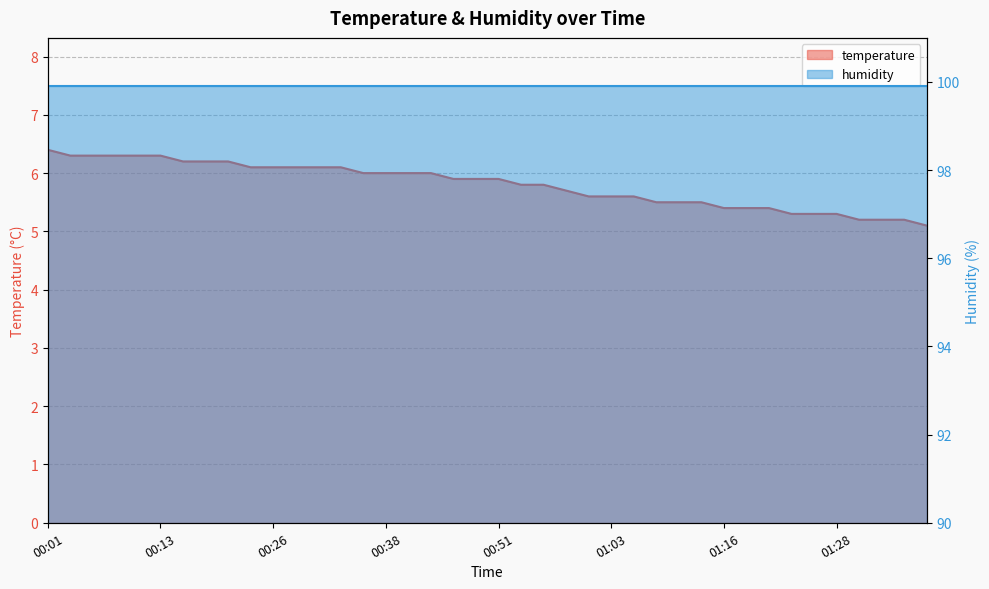

Reading left to right, extract all data points from this chart.

6.4	6.3	6.3	6.3	6.3	6.3	6.2	6.2	6.2	6.1	6.1	6.1	6.1	6.1	6.0	6.0	6.0	6.0	5.9	5.9	5.9	5.8	5.8	5.7	5.6	5.6	5.6	5.5	5.5	5.5	5.4	5.4	5.4	5.3	5.3	5.3	5.2	5.2	5.2	5.1